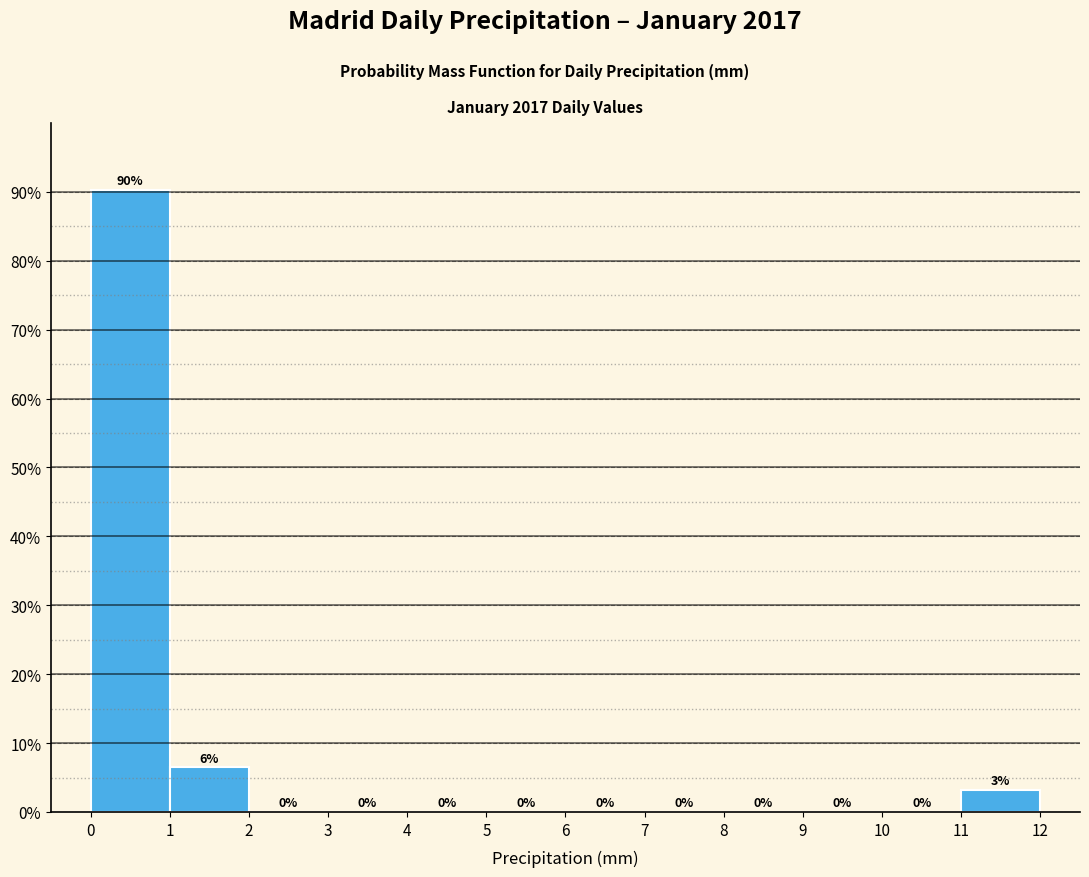

Which range on the x-axis has the tallest bar?

0 to 1